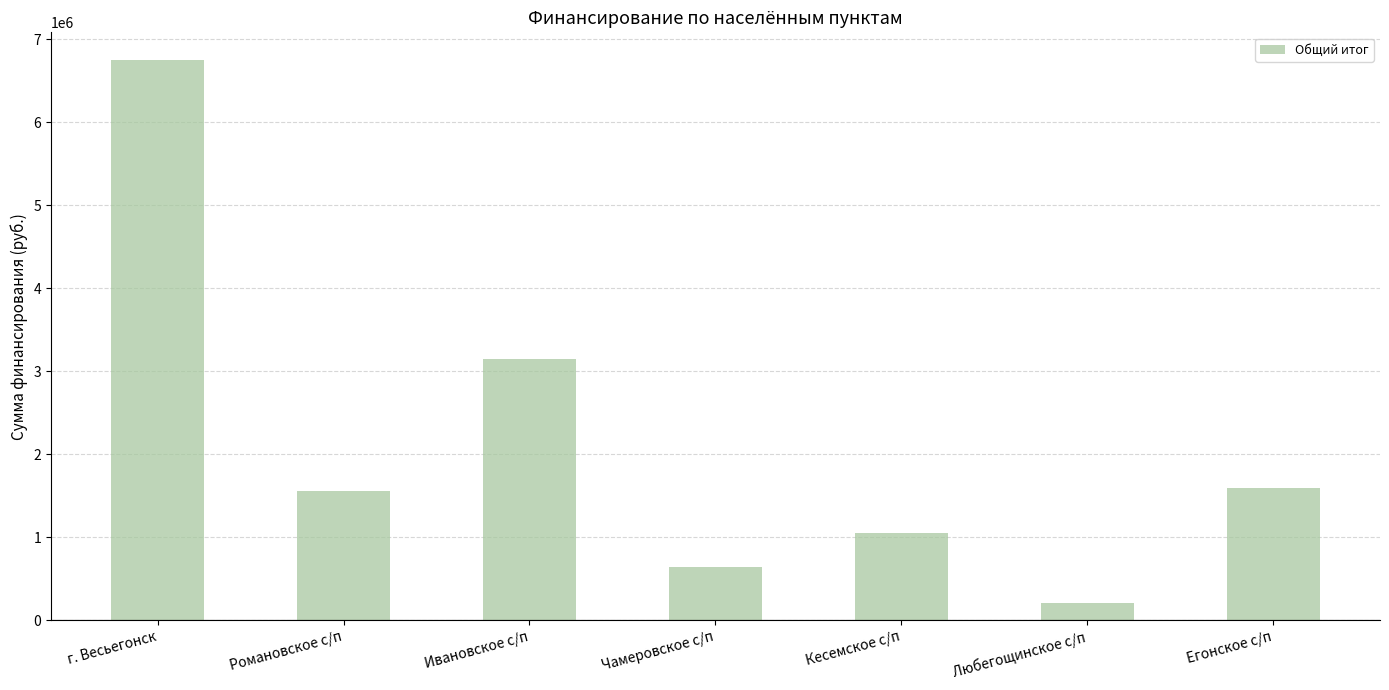

Count the number of data series in this chart.

1